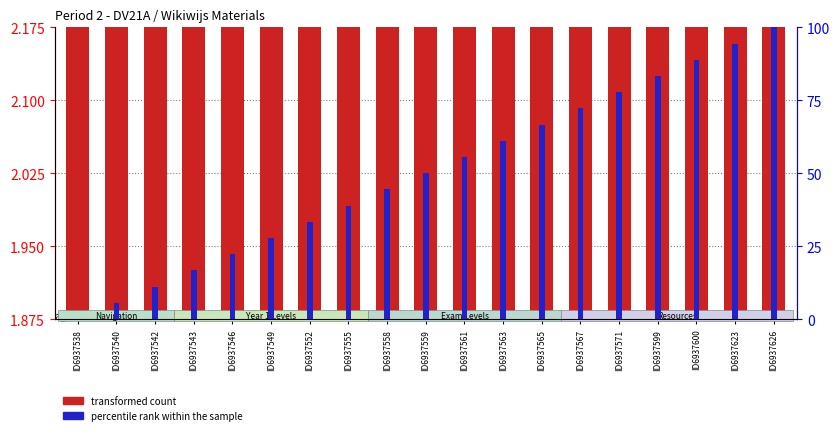

Which category has the lowest value across all series?

ID6937538